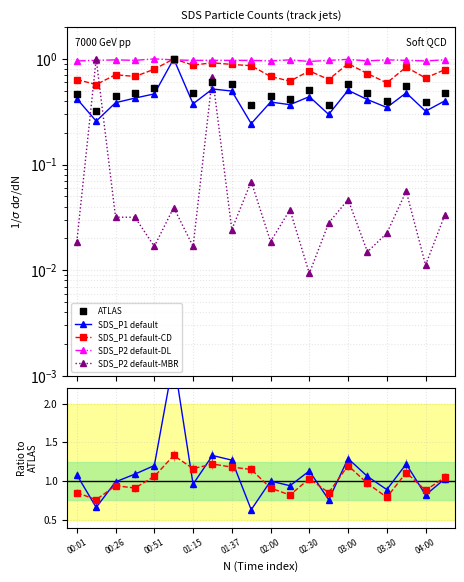

Is the value of ATLAS at 19 greater than the value of SDS_P2 default-DL at 18?

No